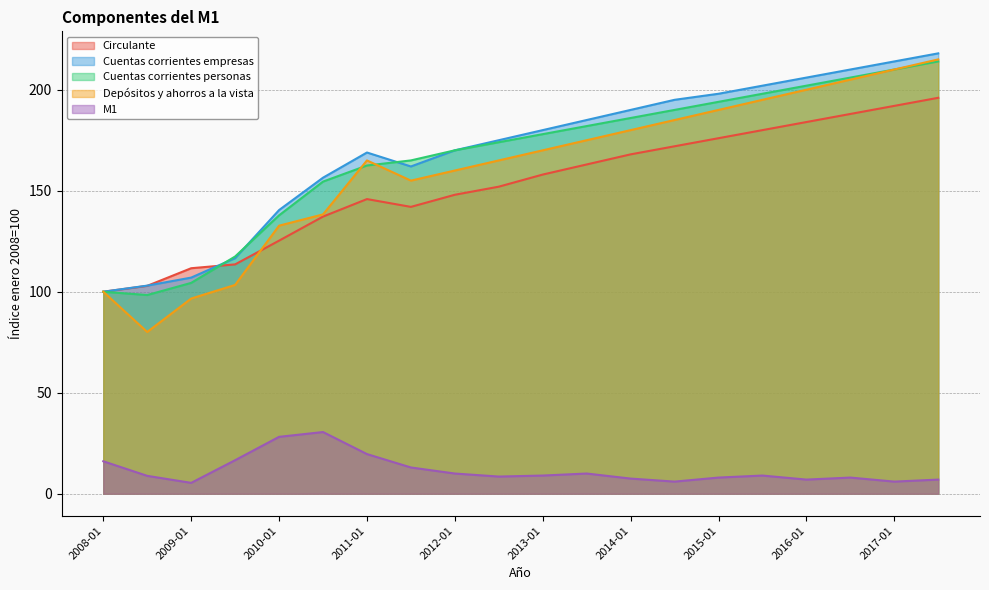

Which series changed the most between 2011-07 and 2013-07?

Cuentas corrientes empresas